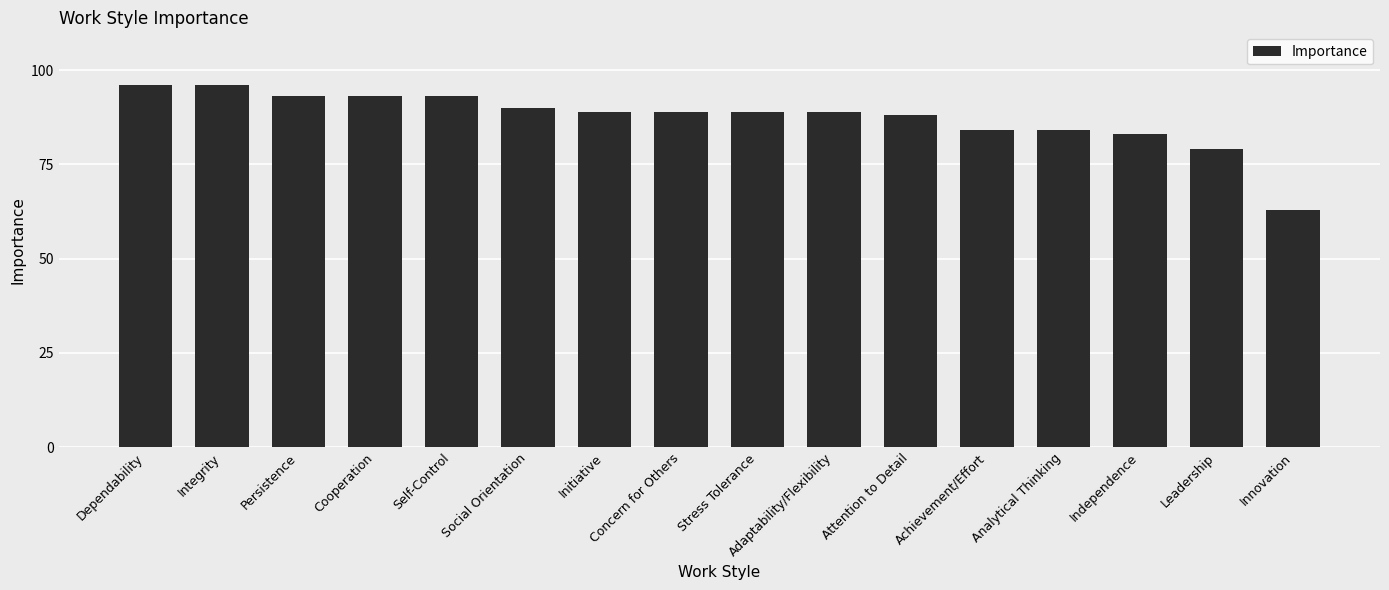

What is the sum of the values at Persistence and Self-Control?

186